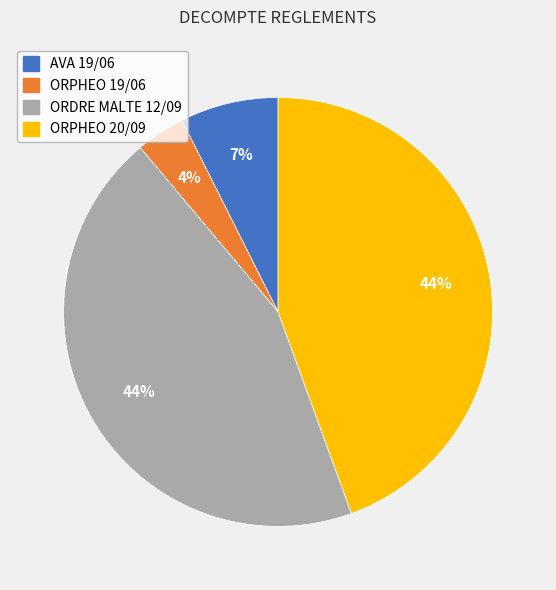

To the nearest percent, what is the combined percentage of AVA 19/06 and ORDRE MALTE 12/09?

52%